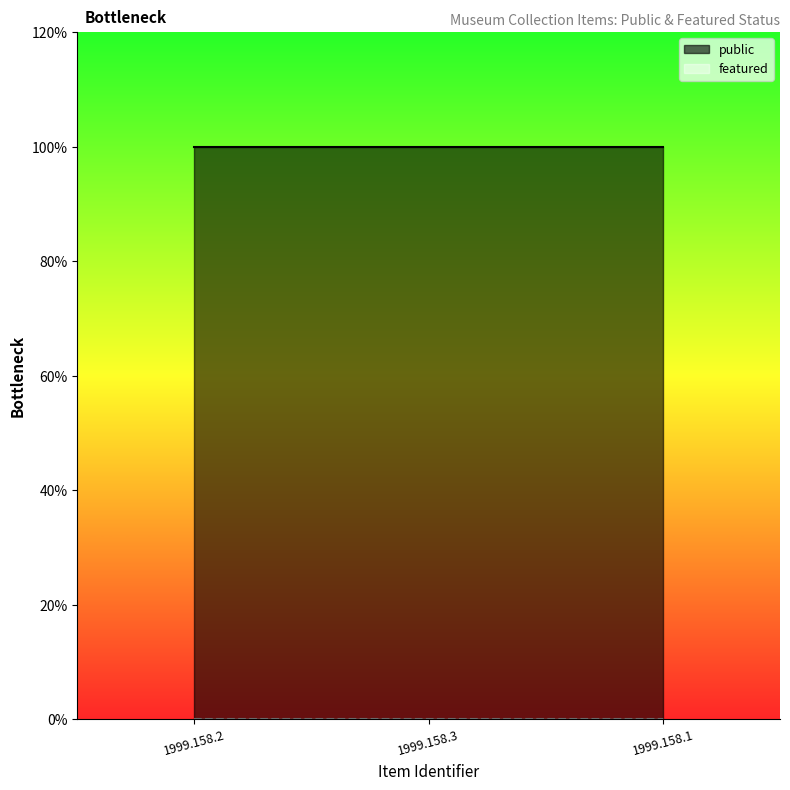

The value of featured at 1999.158.2 is 0. True or false?

True